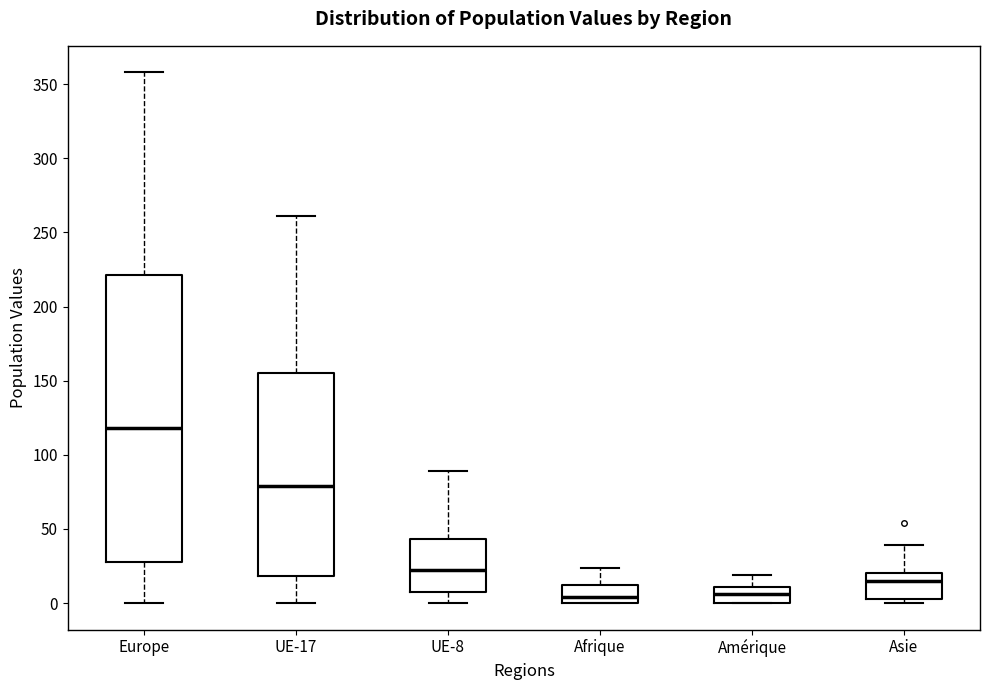

Reading left to right, read every box against the y-axis: the position of its median line, the range the box covers, and the ends of its whiskers. The values are not printed on the chart, so give them approximately, as read against the axis.

Europe: median 120, box 30 to 220, whiskers 0 to 360
UE-17: median 80, box 20 to 155, whiskers 0 to 260
UE-8: median 20, box 10 to 45, whiskers 0 to 90
Afrique: median 5, box 0 to 10, whiskers 0 to 25
Amérique: median 5, box 0 to 10, whiskers 0 to 20
Asie: median 15, box 5 to 20, whiskers 0 to 40